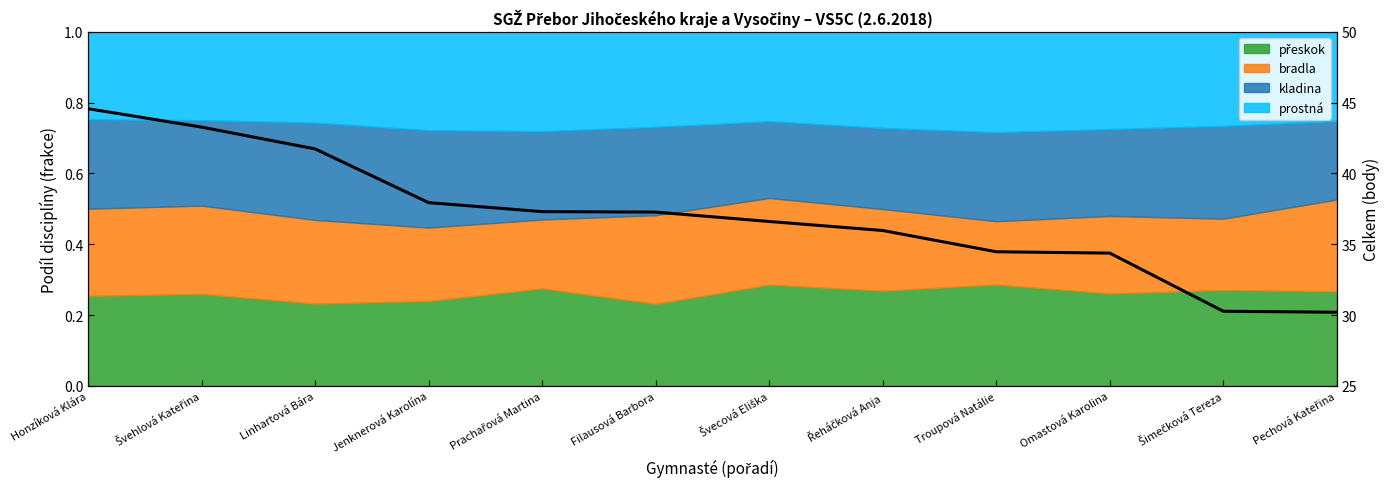

At which category does the chart reach its minimum across all series?

Pechová Kateřina